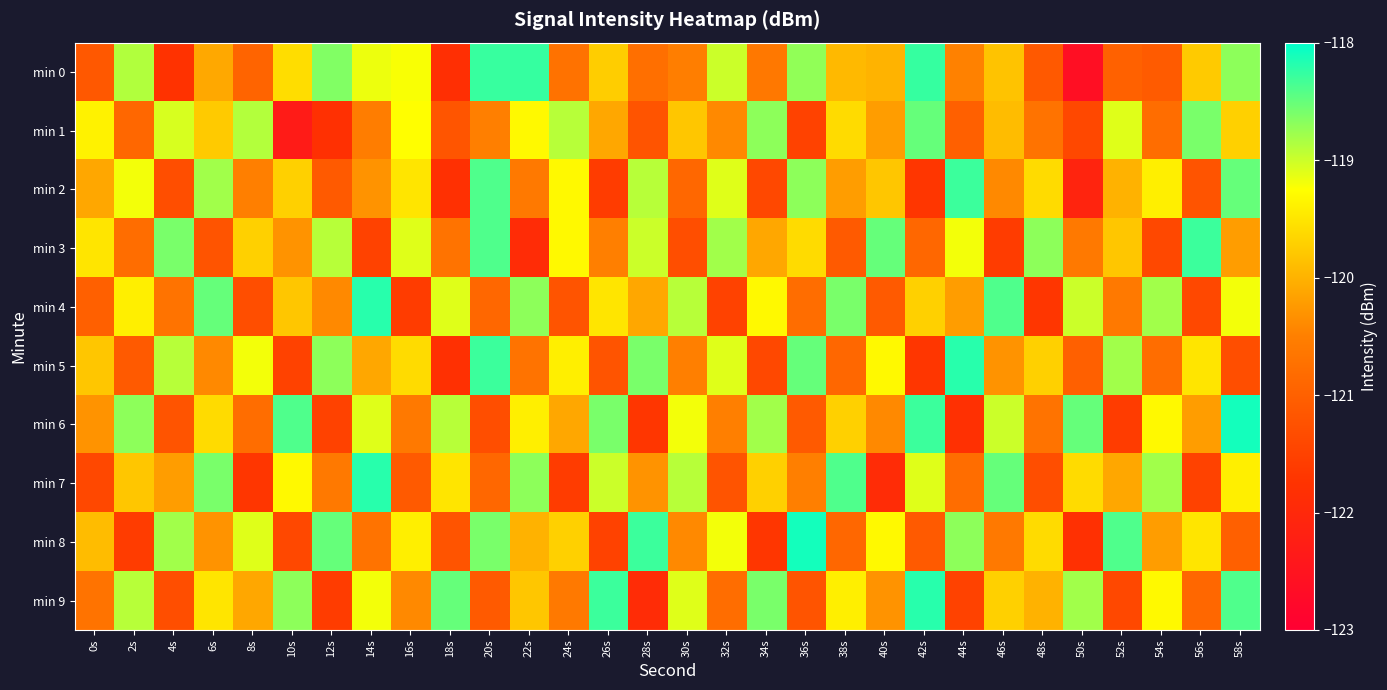

What is the spread (max minus min) of values at 16s?

2.5